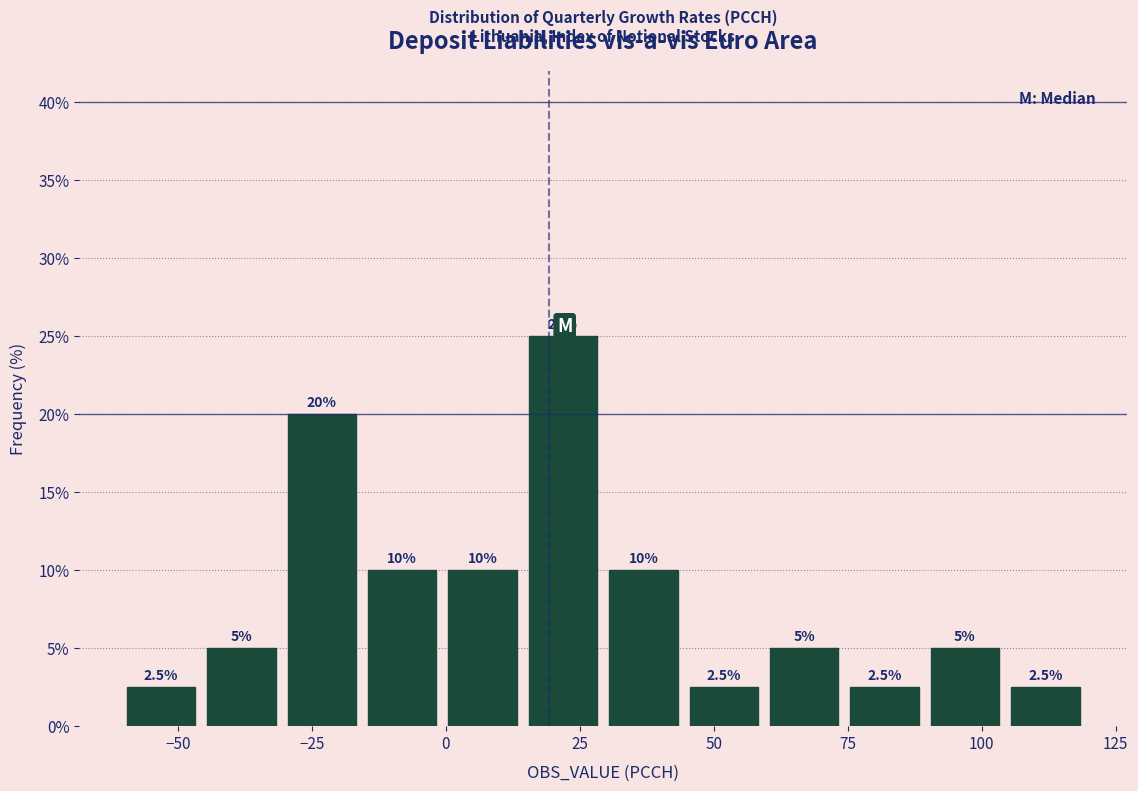

Read against the x-axis, roughly where is the centre of the tallest bar?

20